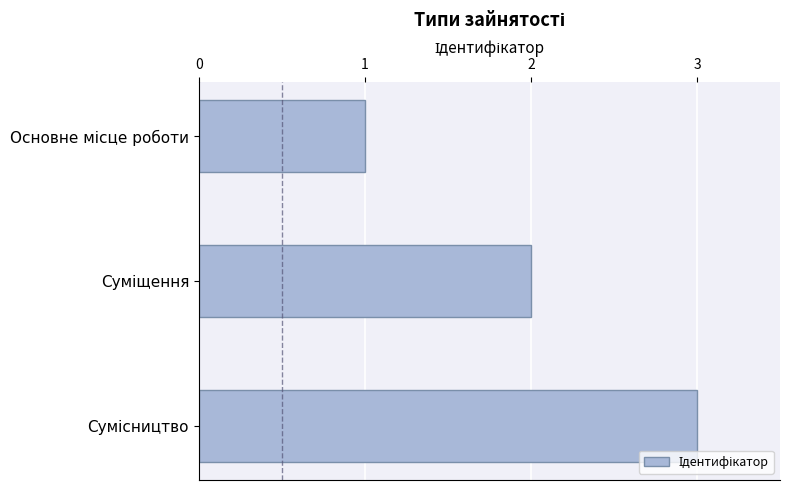

What is the sum of all values?

6